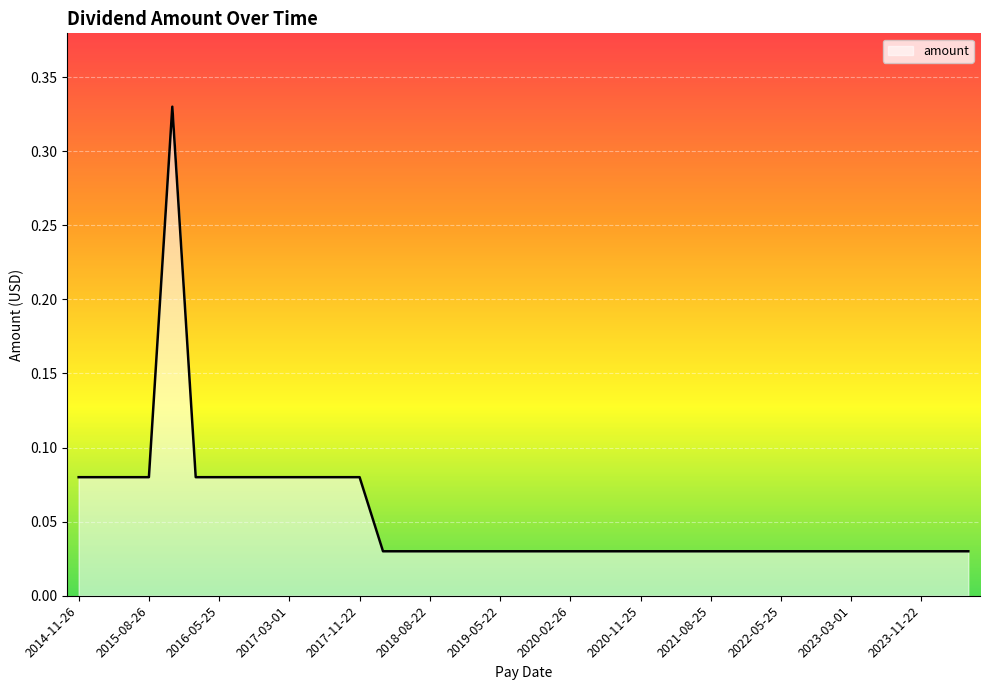

How many lines are shown in the chart?

1